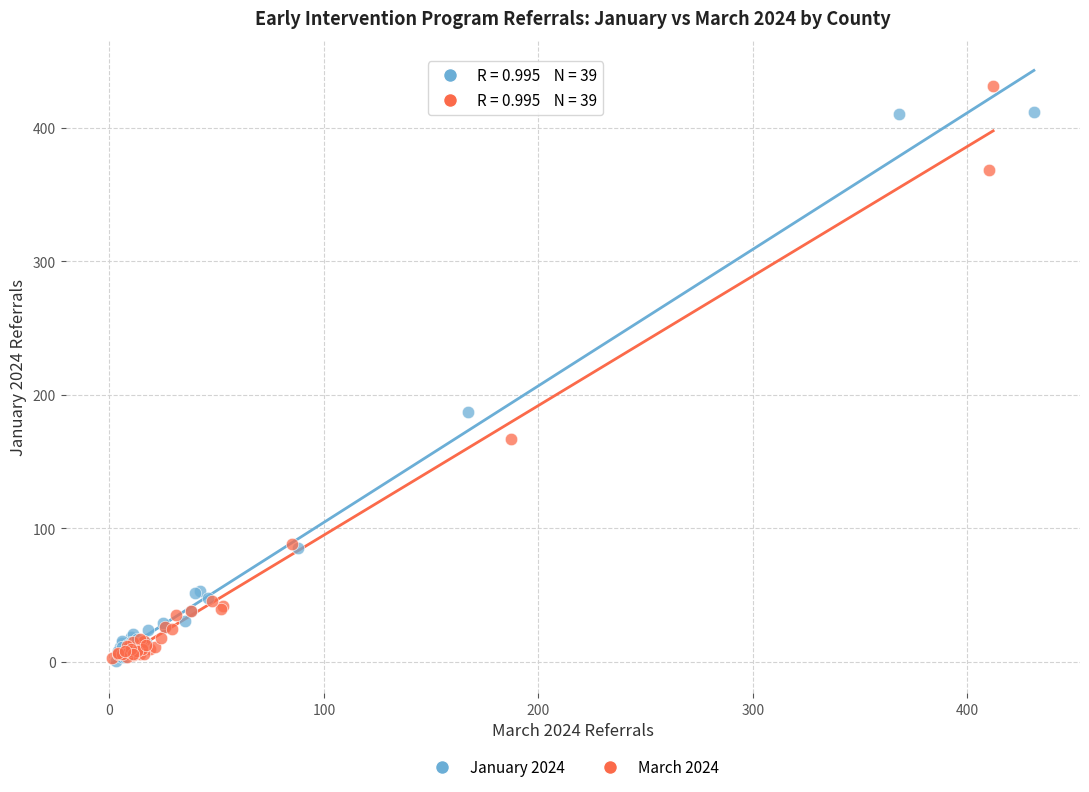

Which series has the largest Y range (max minus min)?

March 2024